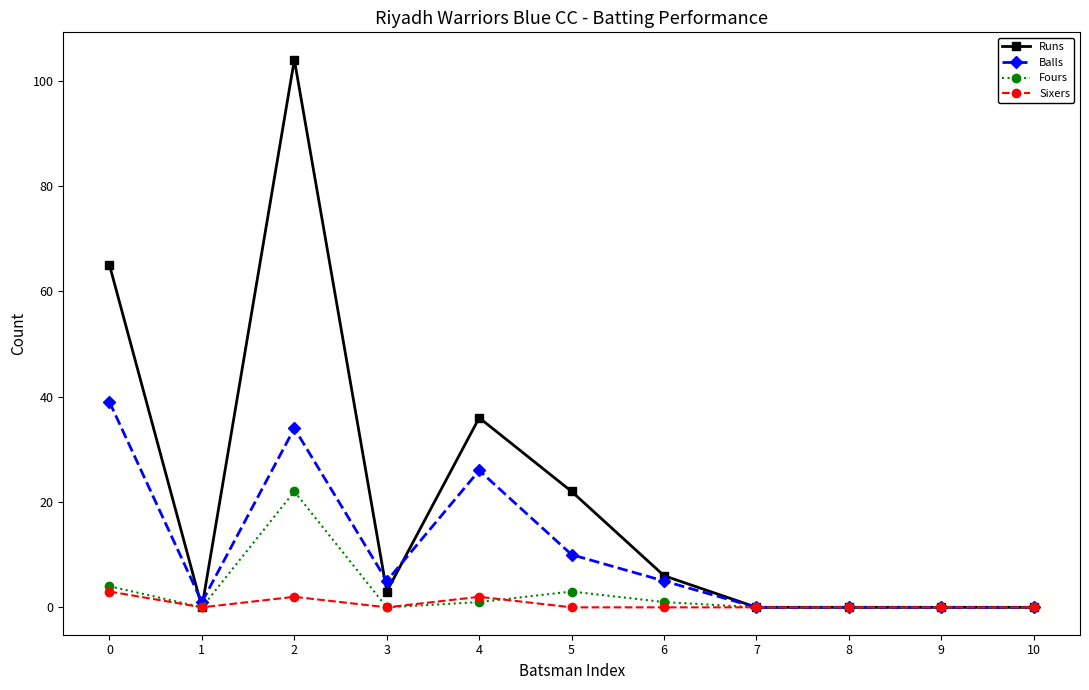

At which category does Runs reach its first local valley?

1